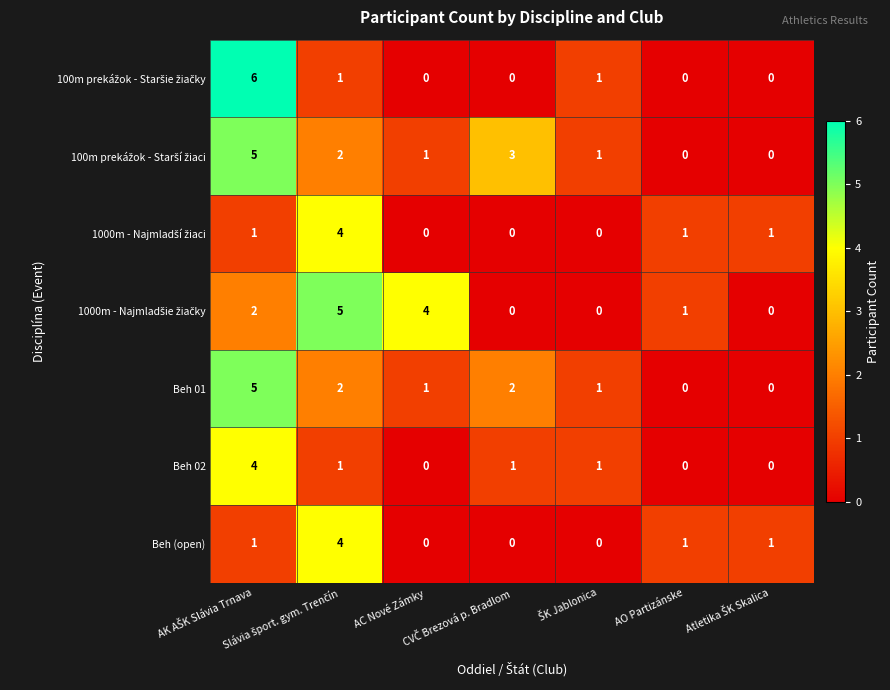

What is the sum of all Beh 02 values?

7